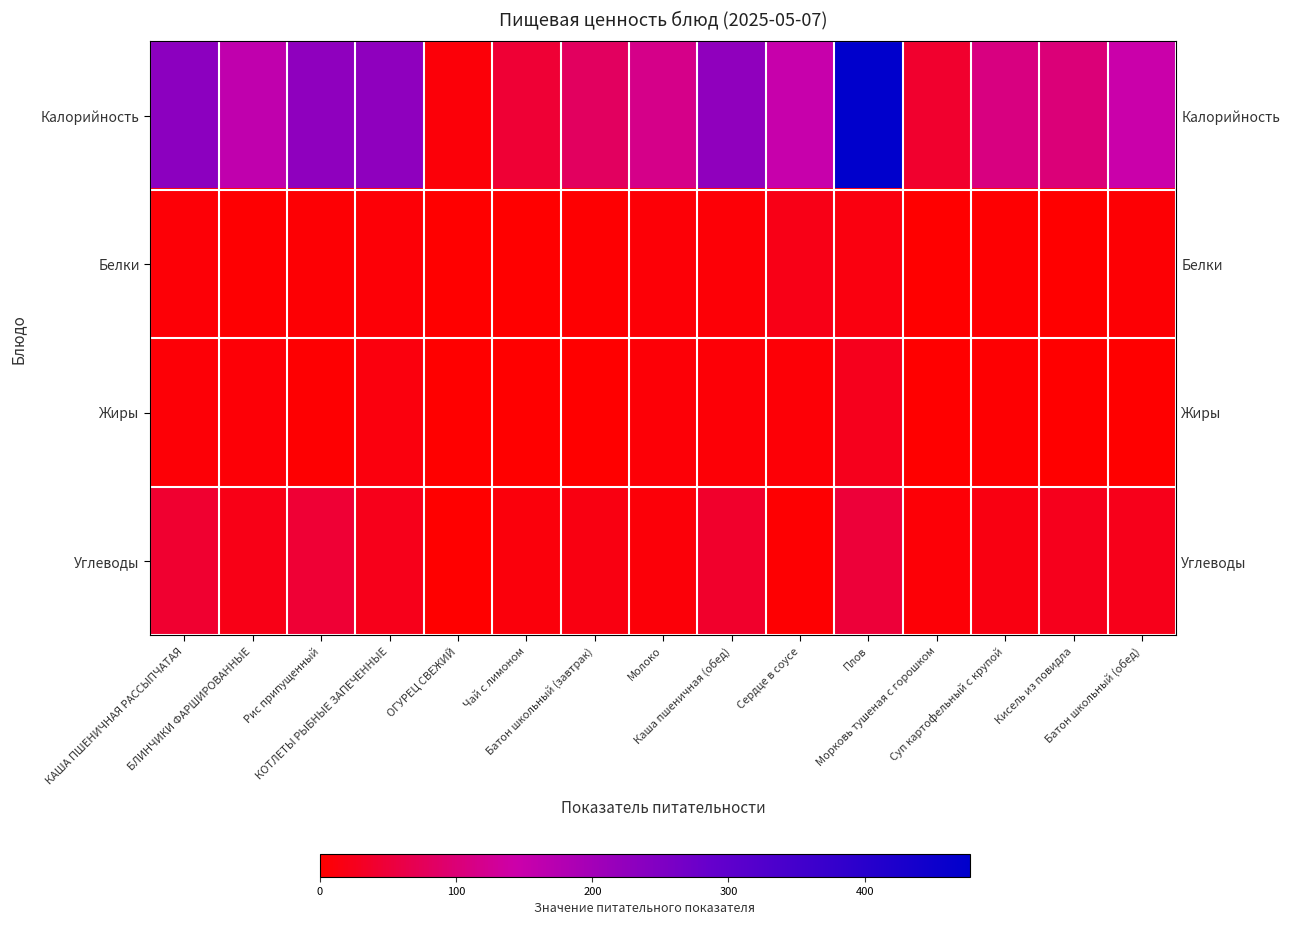

What is the average value of the Углеводы series?

22.0